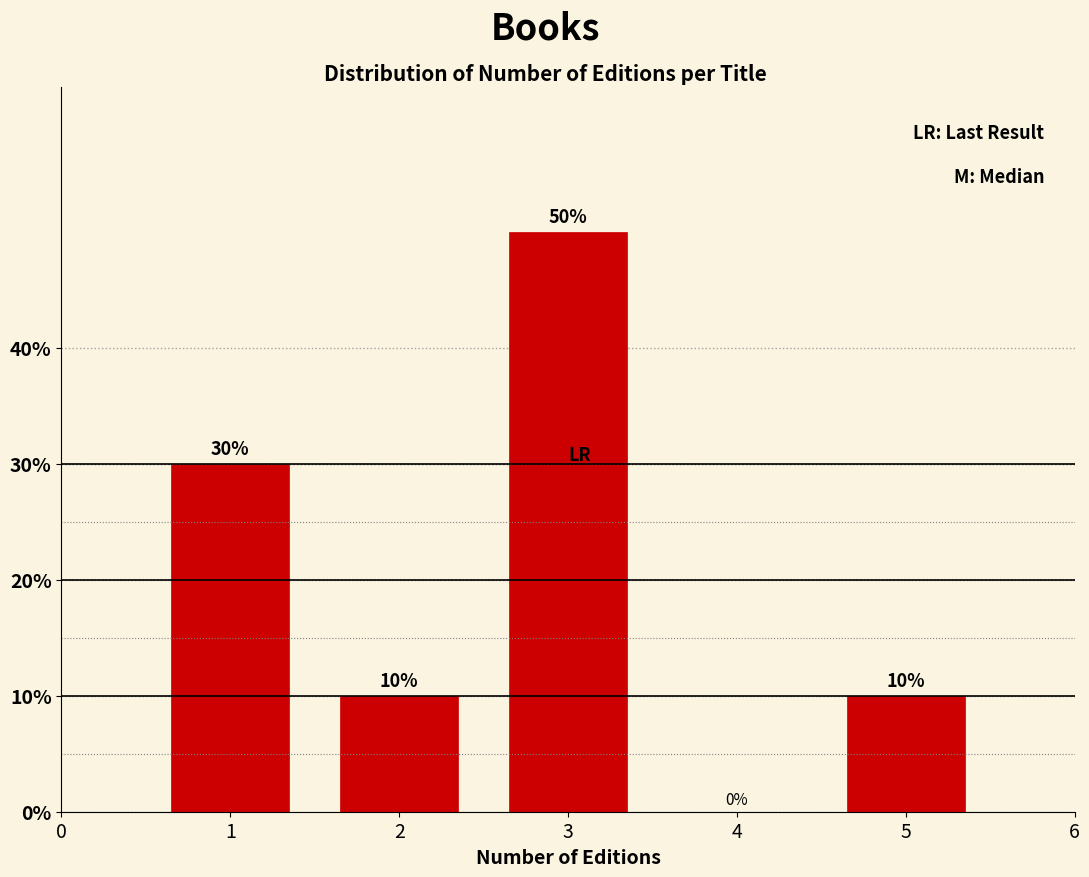

Reading right to left, what are all the values shown in this chart?

5=10	4=0	3=50	2=10	1=30